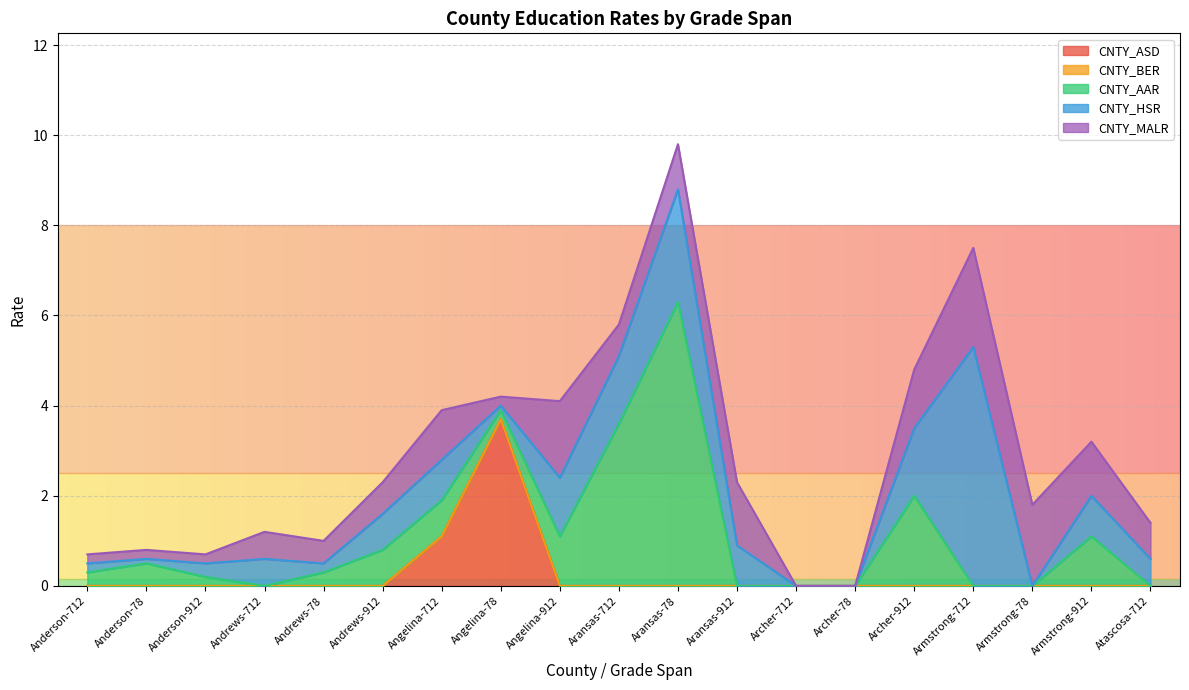

At which label is CNTY_BER closest to 0?

Anderson-712